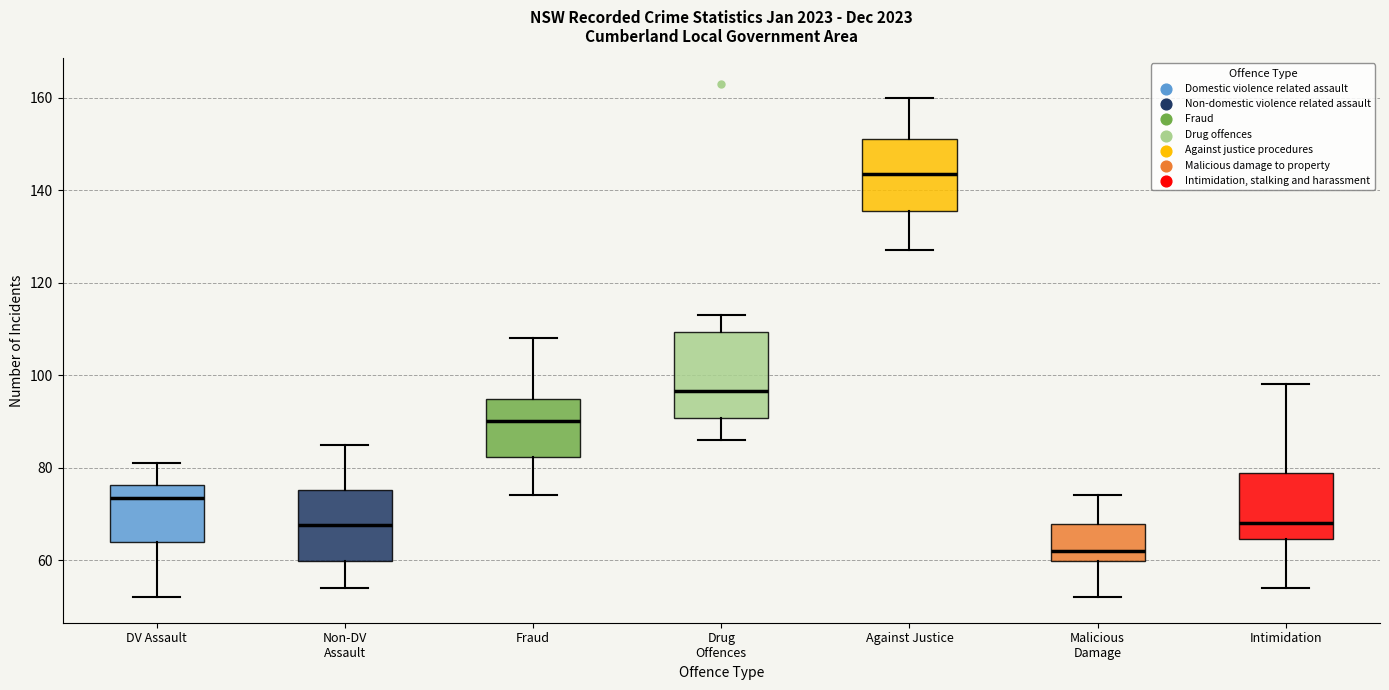

Reading left to right, read every box against the y-axis: the position of its median line, the range the box covers, and the ends of its whiskers. The values are not printed on the chart, so give them approximately, as read against the axis.

DV Assault: median 74, box 64 to 76, whiskers 52 to 82
Non-DV Assault: median 68, box 60 to 76, whiskers 54 to 86
Fraud: median 90, box 82 to 94, whiskers 74 to 108
Drug Offences: median 96, box 90 to 110, whiskers 86 to 114
Against Justice: median 144, box 136 to 152, whiskers 128 to 160
Malicious Damage: median 62, box 60 to 68, whiskers 52 to 74
Intimidation: median 68, box 64 to 78, whiskers 54 to 98